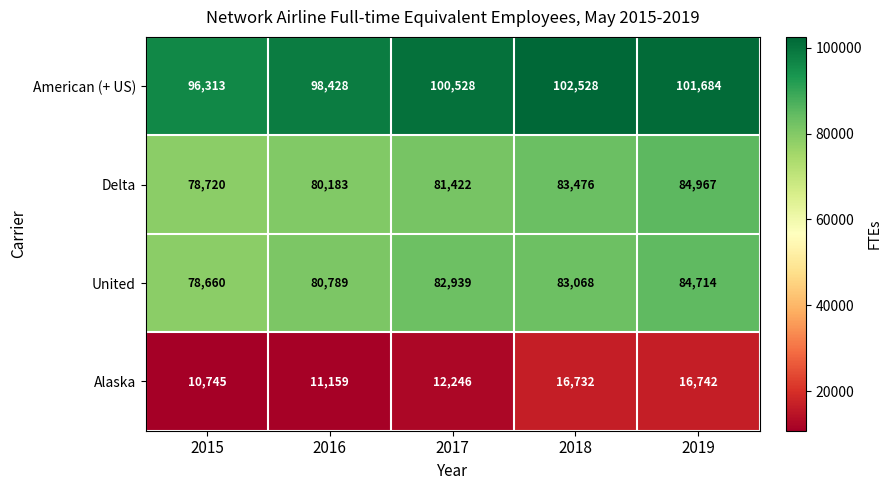

At which label is American (+ US) closest to 99420?

2016